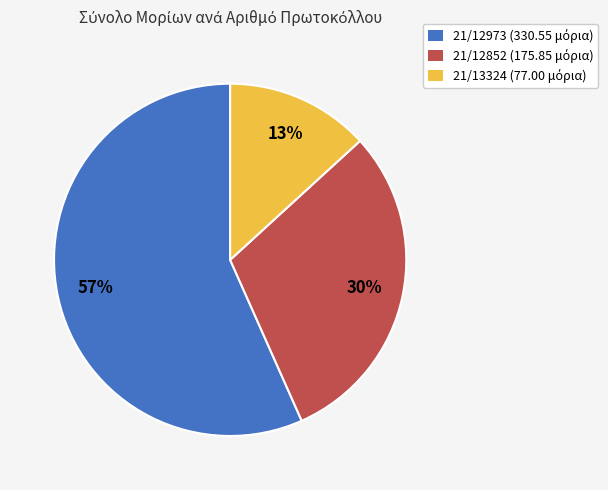

To the nearest percent, what is the average slice percentage?

33%